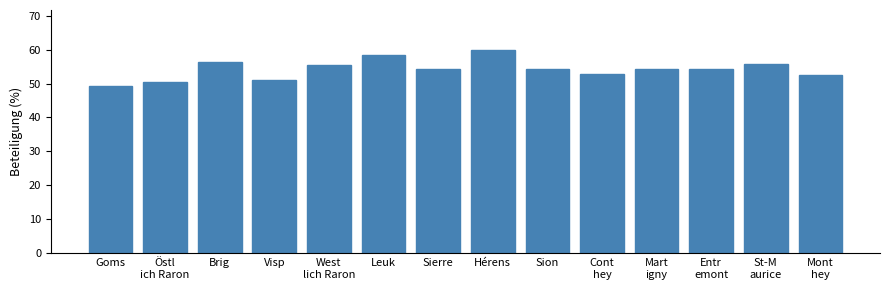

What is the value of the 9th bar from the left?

54.5